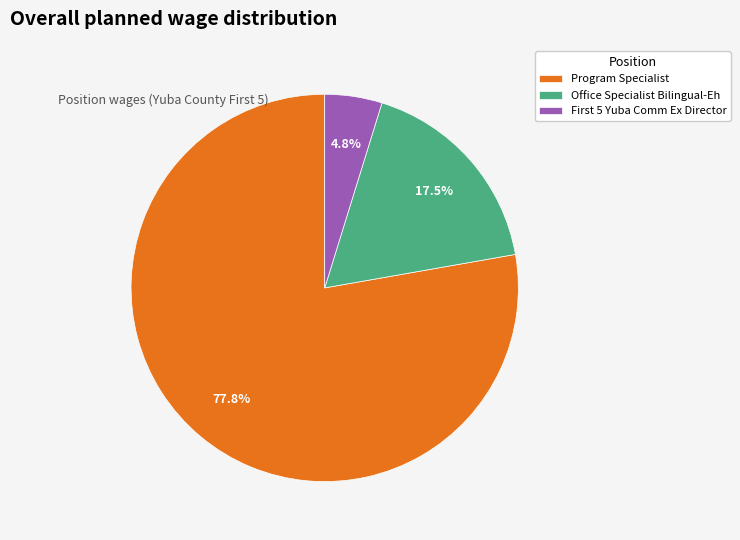

Rank the categories by value from highest to lowest.

Program Specialist, Office Specialist Bilingual-Eh, First 5 Yuba Comm Ex Director